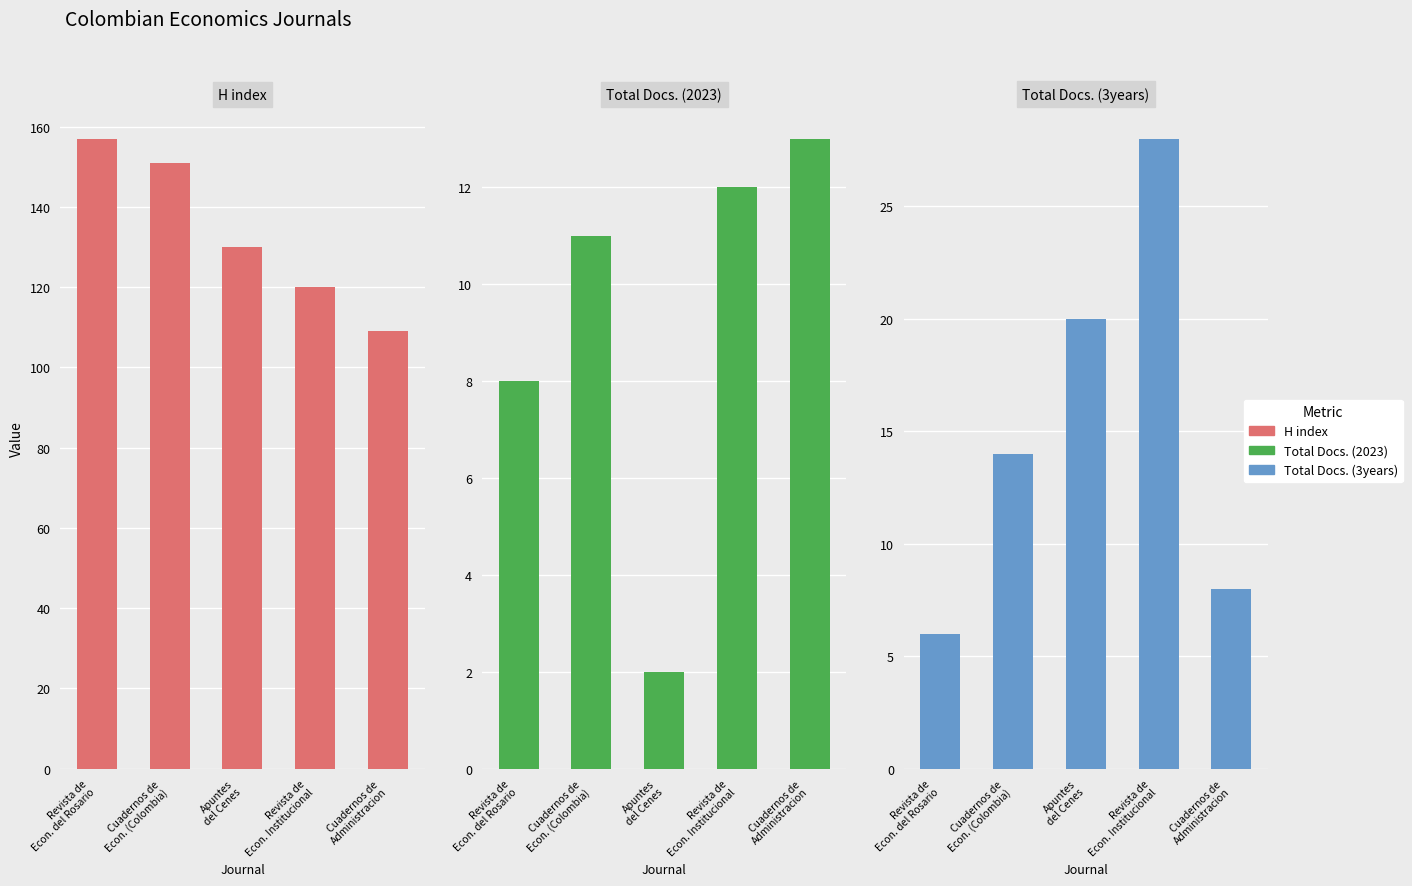

What is the label of the 2nd bar from the right?

Revista de
Econ. Institucional